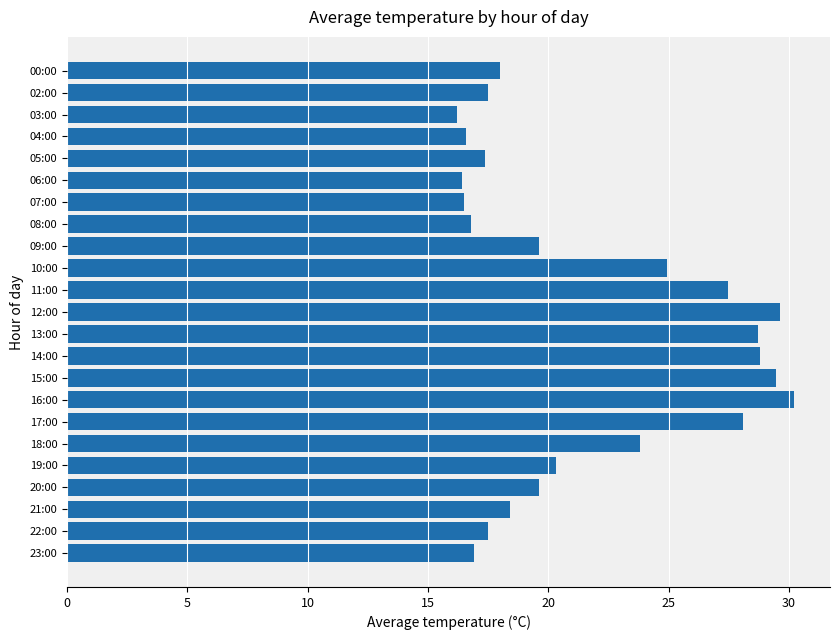

What is the greatest value displayed?

30.2